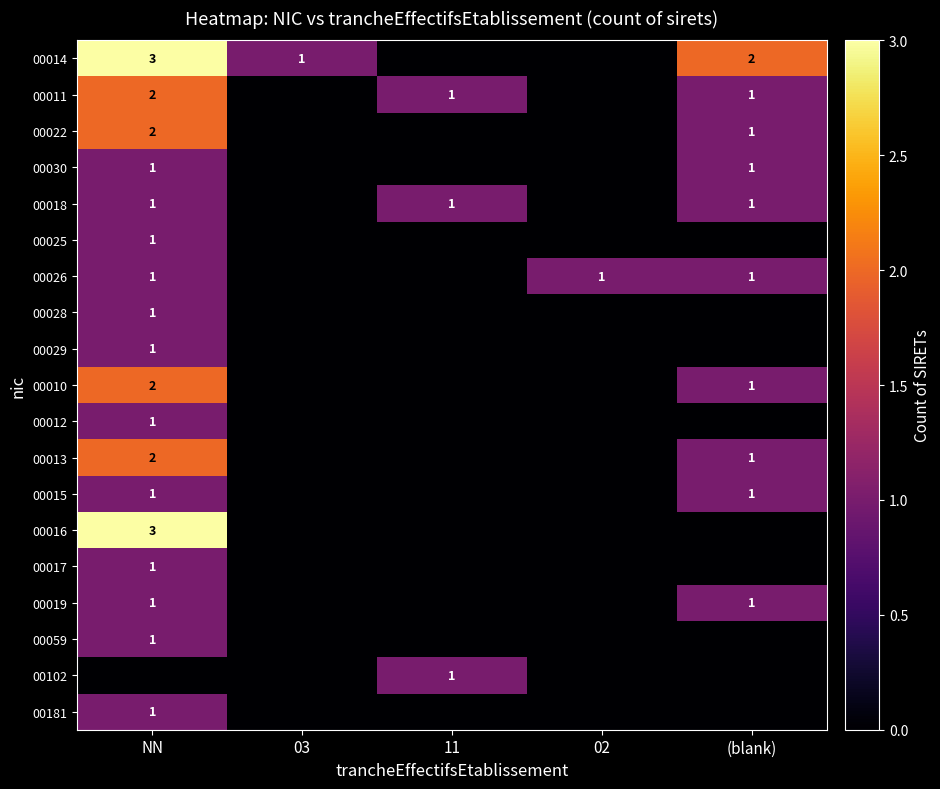

The 00026 series shows 0 at 02. True or false?

False